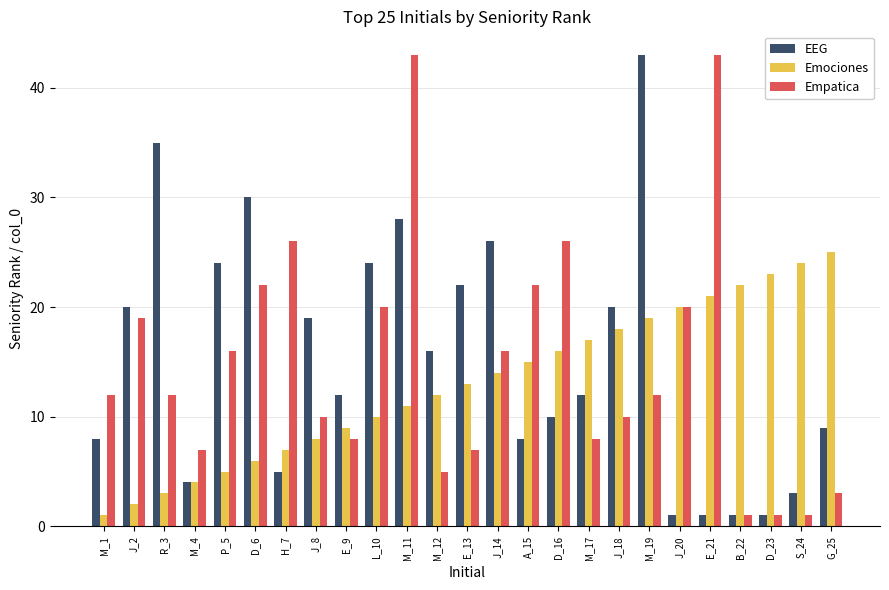

Rank the series at E_21 from highest to lowest value.

Empatica, Emociones, EEG